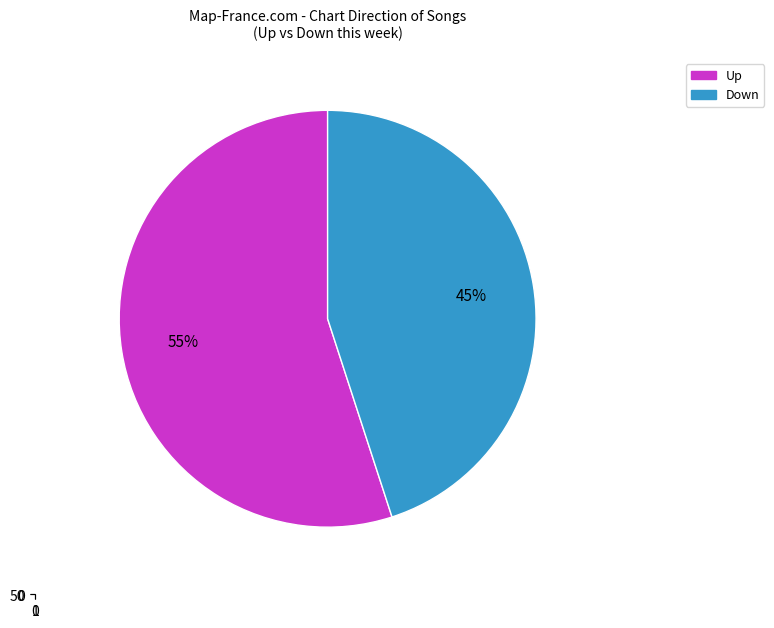

Which slice is the smallest?

down